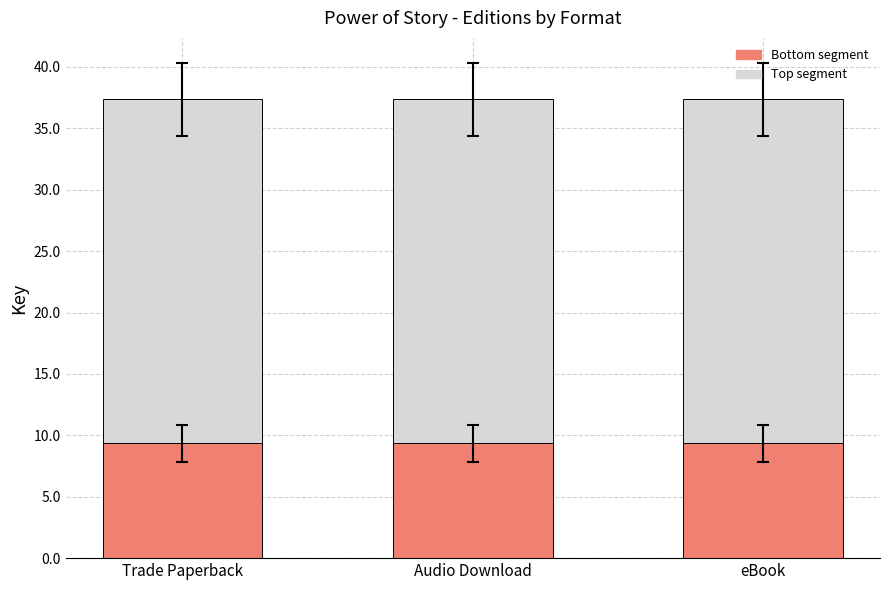

True or false: Bottom segment has a value of 5.5 at Trade Paperback.

False